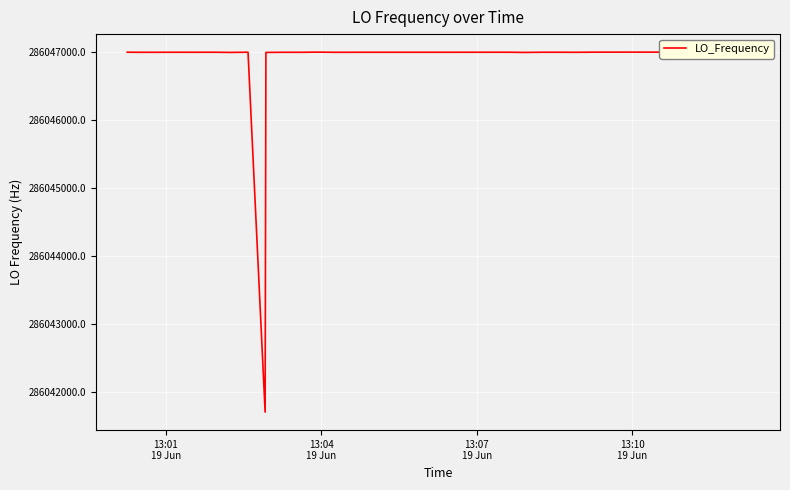

What is the difference between the maximum and minimum values?

5303.9